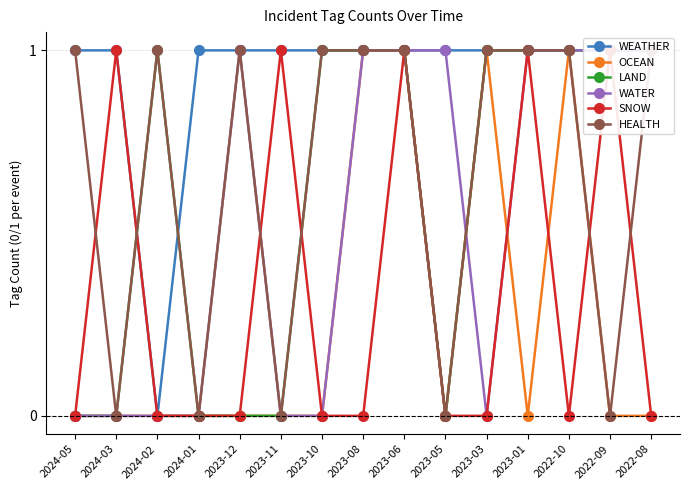

Reading left to right, what are all the values shown in this chart?

WEATHER: 2024-05=1	2024-03=1	2024-02=0	2024-01=1	2023-12=1	2023-11=1	2023-10=1	2023-08=1	2023-06=1	2023-05=1	2023-03=1	2023-01=1	2022-10=1	2022-09=1	2022-08=1
OCEAN: 2024-05=0	2024-03=0	2024-02=0	2024-01=0	2023-12=0	2023-11=0	2023-10=0	2023-08=1	2023-06=1	2023-05=0	2023-03=1	2023-01=0	2022-10=1	2022-09=0	2022-08=0
LAND: 2024-05=0	2024-03=0	2024-02=1	2024-01=0	2023-12=0	2023-11=0	2023-10=1	2023-08=1	2023-06=1	2023-05=0	2023-03=1	2023-01=1	2022-10=1	2022-09=1	2022-08=1
WATER: 2024-05=0	2024-03=0	2024-02=0	2024-01=0	2023-12=1	2023-11=0	2023-10=0	2023-08=1	2023-06=1	2023-05=1	2023-03=0	2023-01=1	2022-10=1	2022-09=1	2022-08=1
SNOW: 2024-05=0	2024-03=1	2024-02=0	2024-01=0	2023-12=0	2023-11=1	2023-10=0	2023-08=0	2023-06=1	2023-05=0	2023-03=0	2023-01=1	2022-10=0	2022-09=1	2022-08=0
HEALTH: 2024-05=1	2024-03=0	2024-02=1	2024-01=0	2023-12=1	2023-11=0	2023-10=1	2023-08=1	2023-06=1	2023-05=0	2023-03=1	2023-01=1	2022-10=1	2022-09=0	2022-08=1